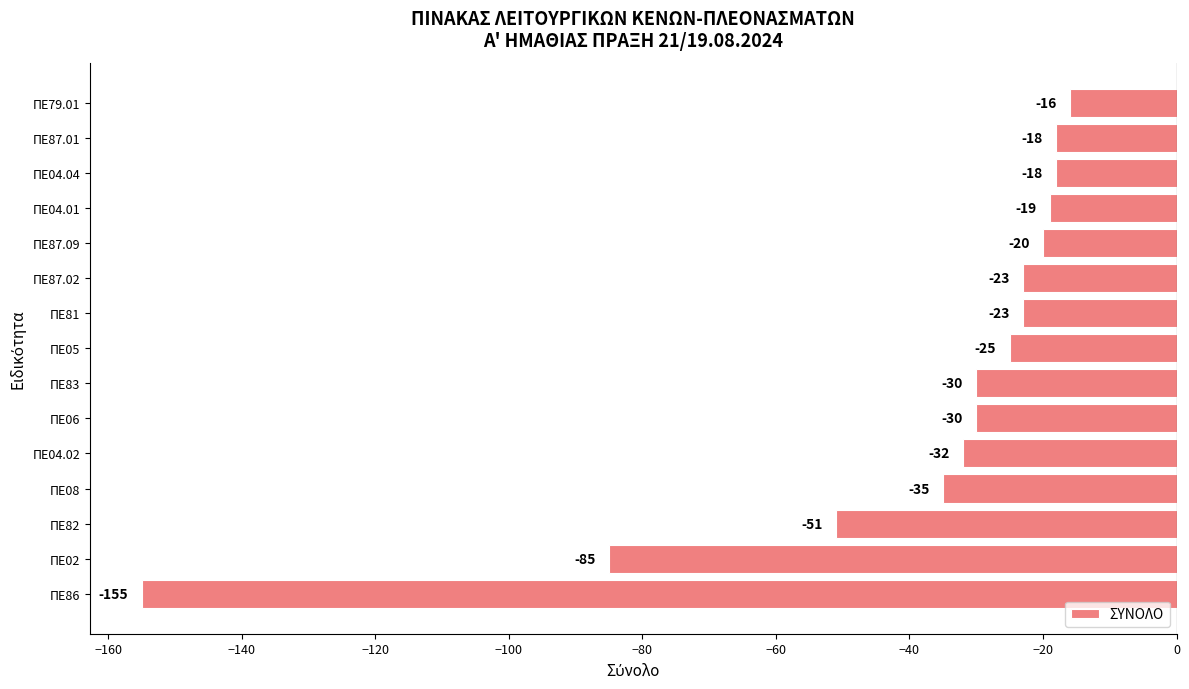

What is the difference between the maximum and minimum values?

139